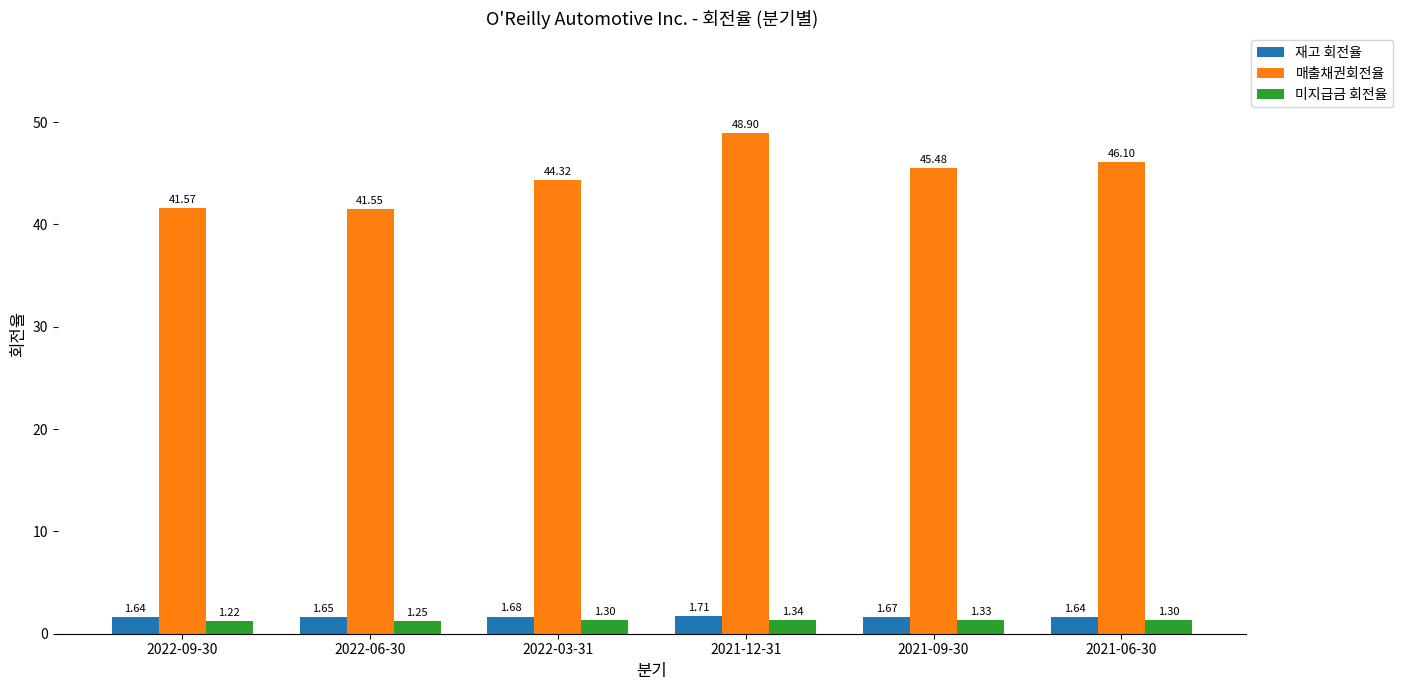

How many bars are there in each group?

3